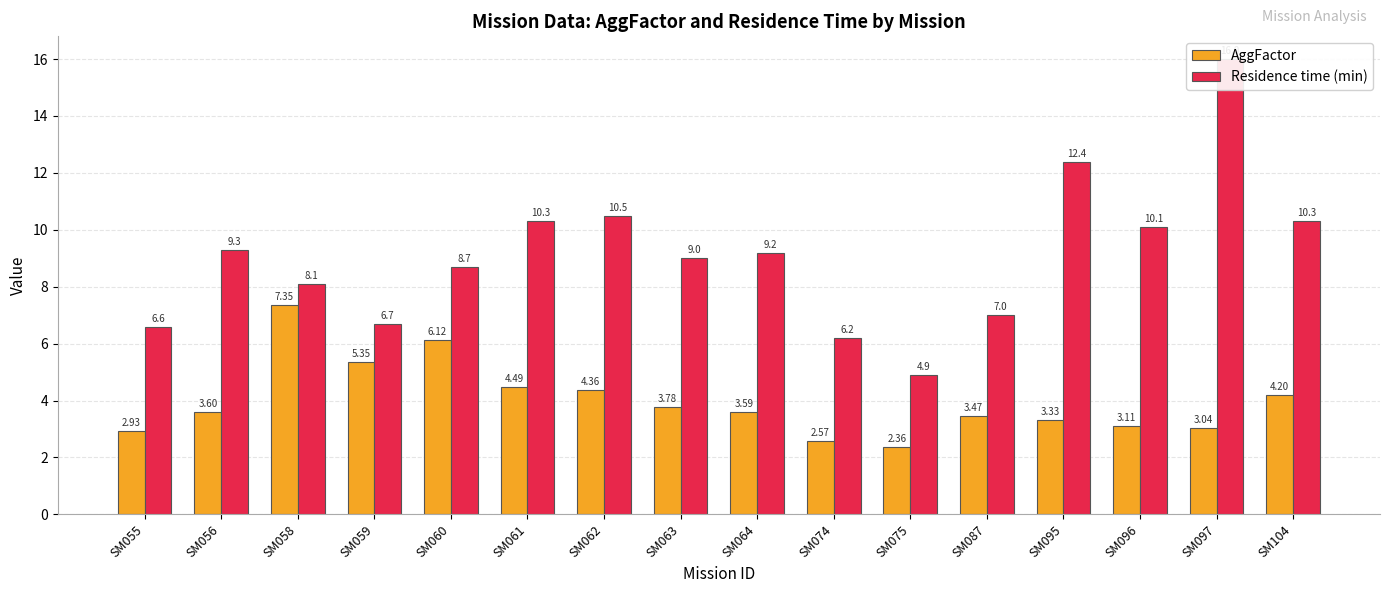

Rank the categories by AggFactor value from lowest to highest.

SM075, SM074, SM055, SM097, SM096, SM095, SM087, SM064, SM056, SM063, SM104, SM062, SM061, SM059, SM060, SM058